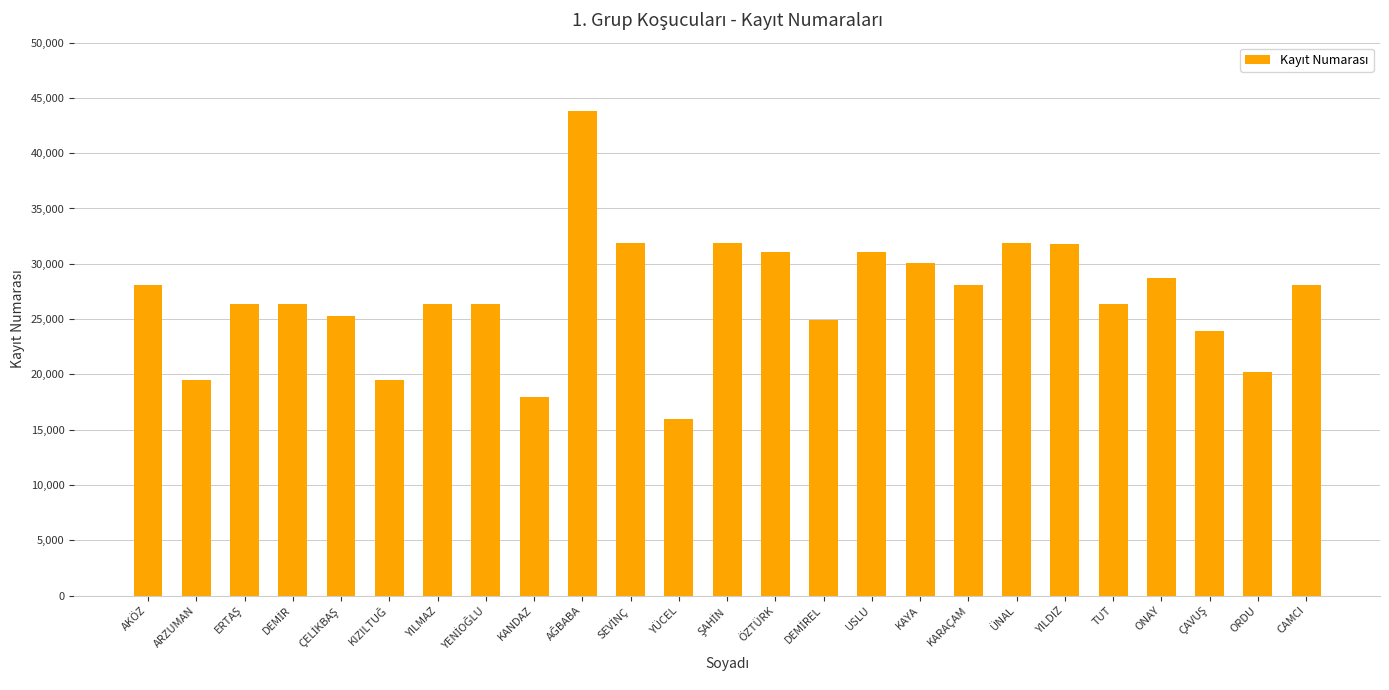

What is the sum of the values at YÜCEL and AKÖZ?

44054